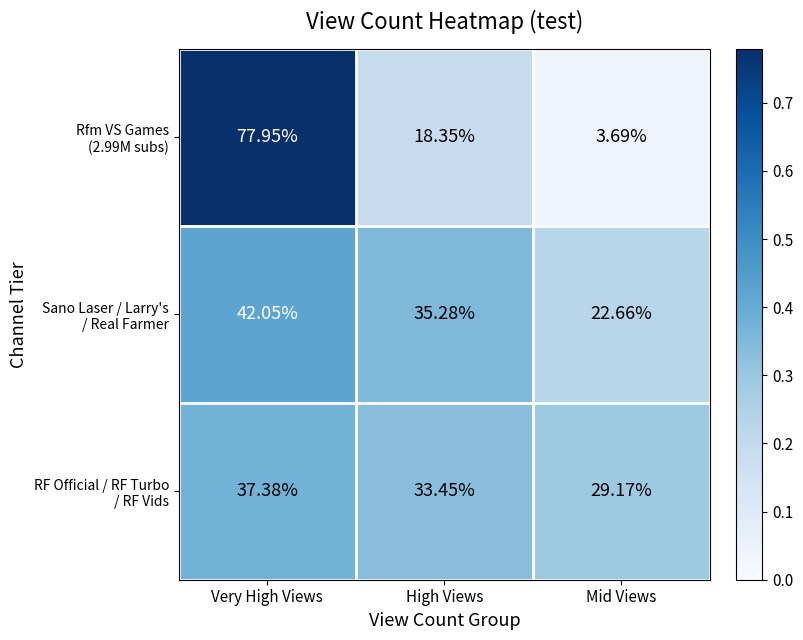

At which category is the sum across all series the highest?

Very High Views